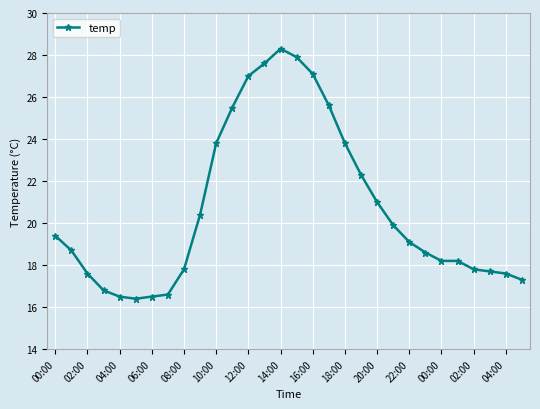

What is the minimum value shown in the chart?

16.4